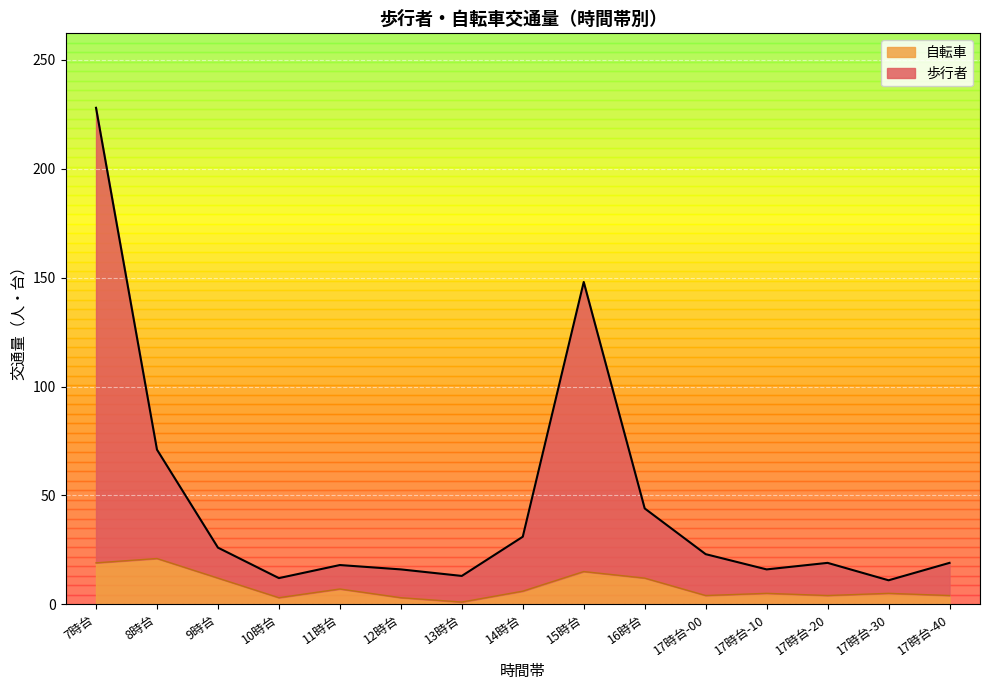

True or false: 歩行者 and 自転車 intersect in this chart.

False